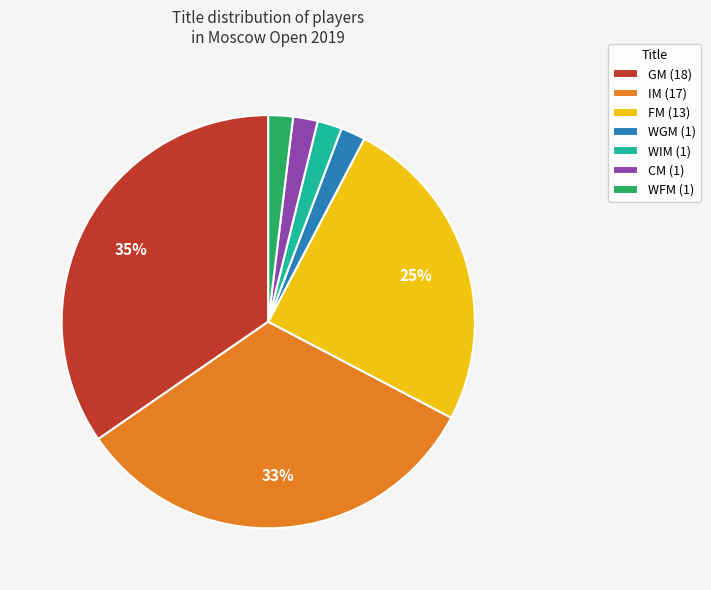

What is the ratio of the value at WIM (1) to the value at WGM (1)?

1.0